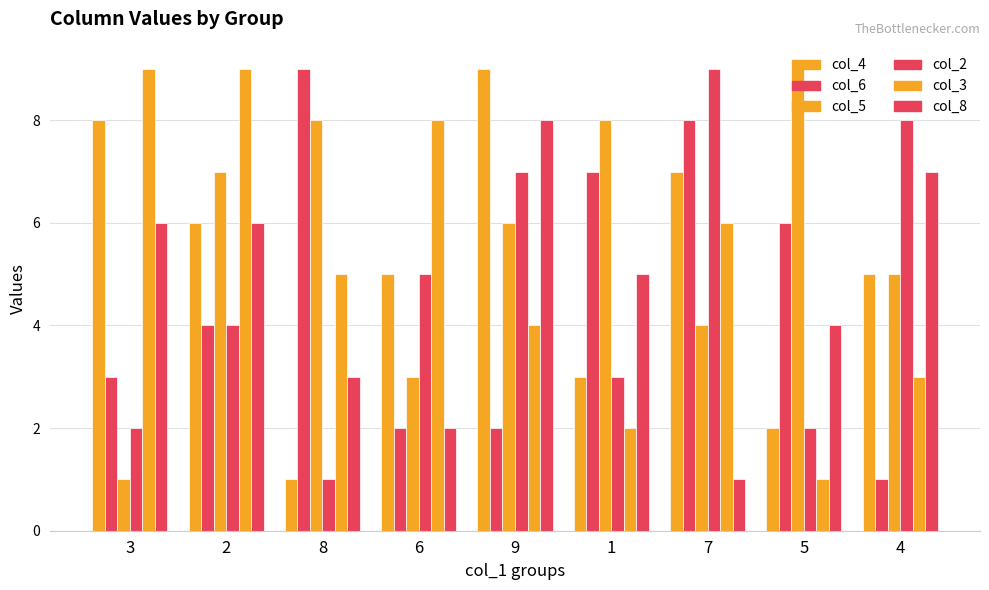

The value of col_6 at 7 is 4. True or false?

False